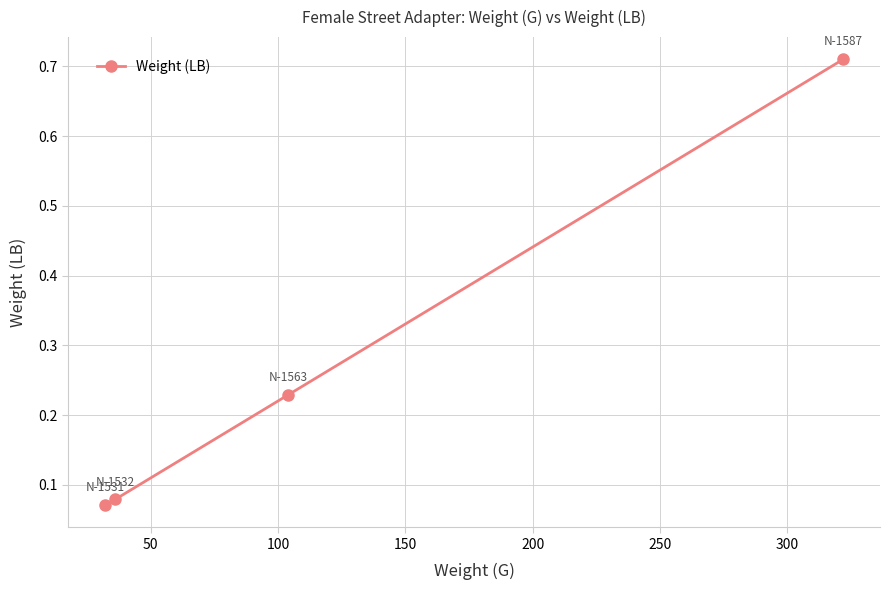

True or false: there are more than 1 points higher than both neighbors.

False